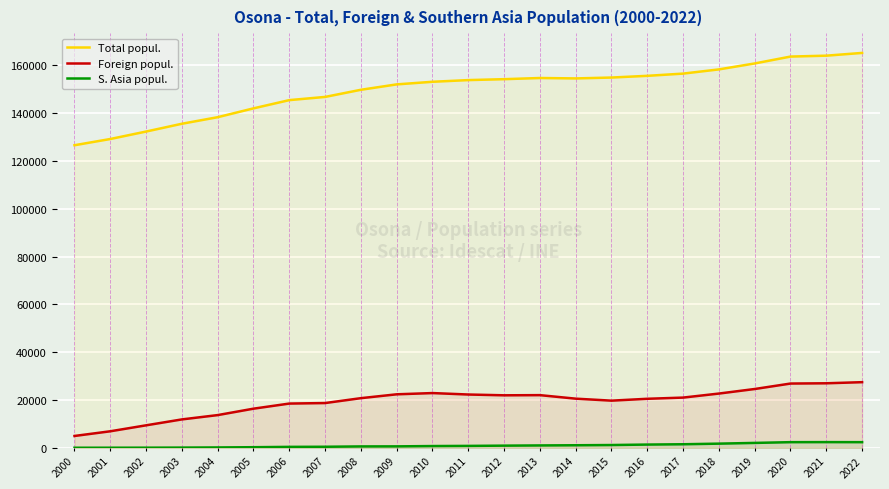

Is it true that Foreign popul. equals 6897 at 2001?

True